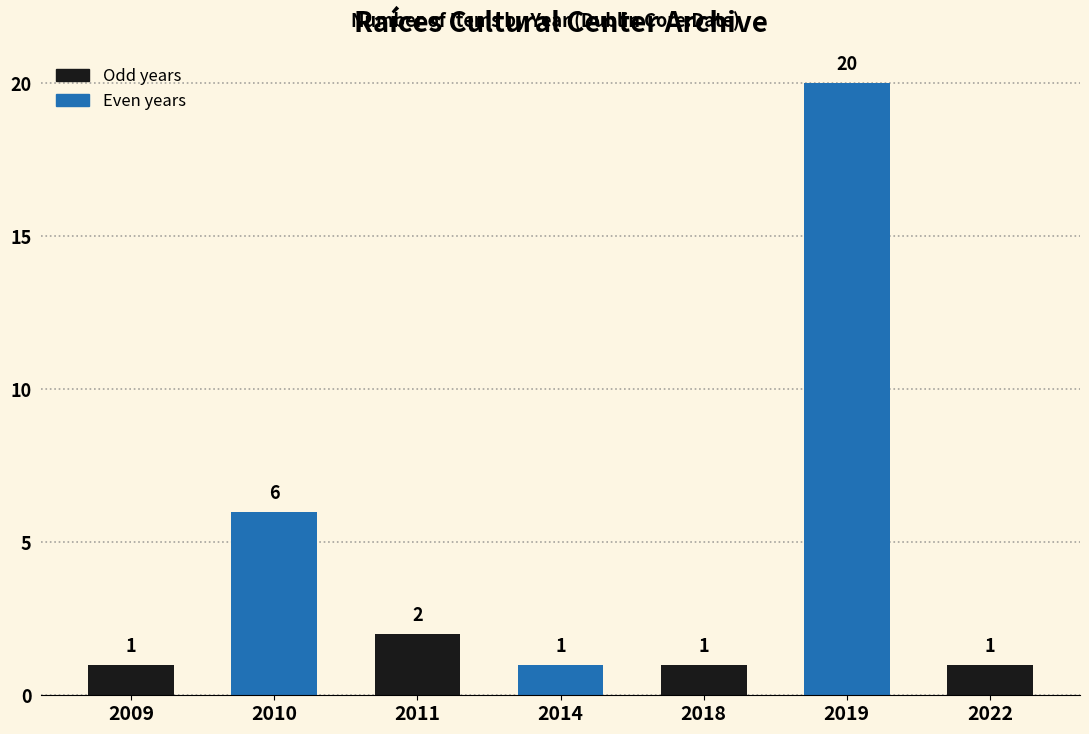

What is the value of the 7th bar from the left?

1